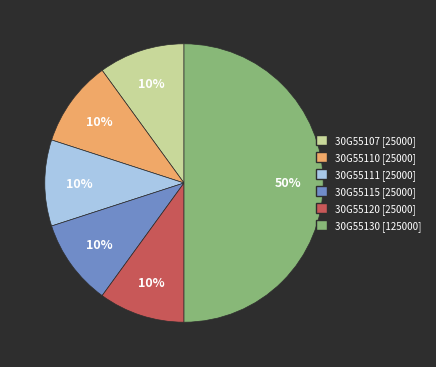

Does 30G55107 represent more than half of the total?

No